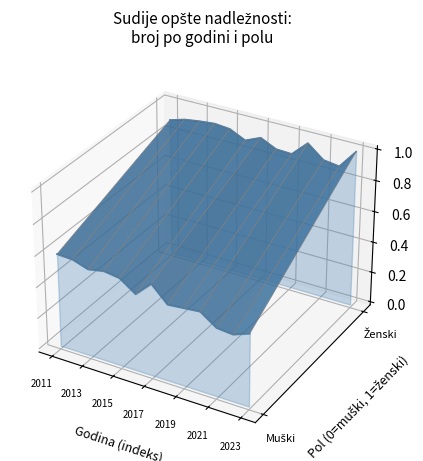

Which series has the largest total across all categories?

zenski